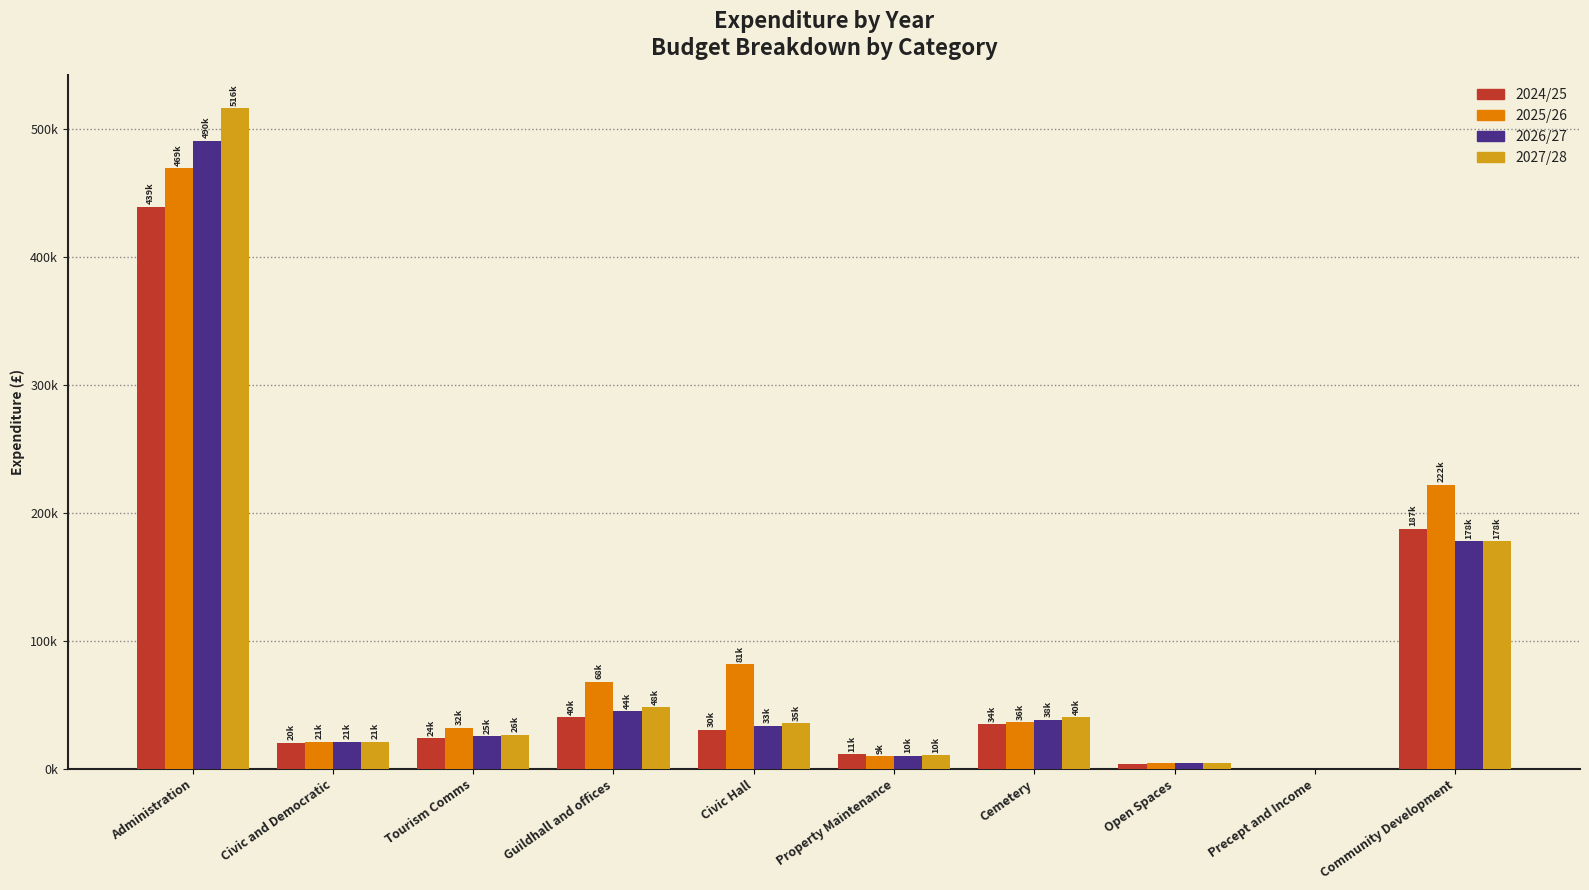

What is the sum of the 2027/28 values at Precept and Income and Civic Hall?

35802.2